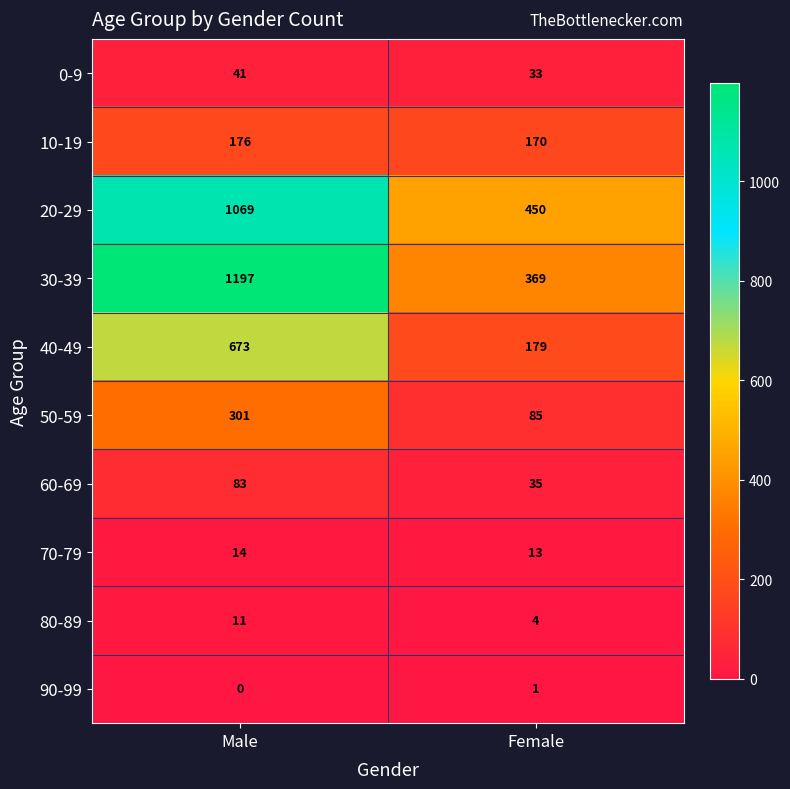

What value does the 70-79 series have at Female?

13